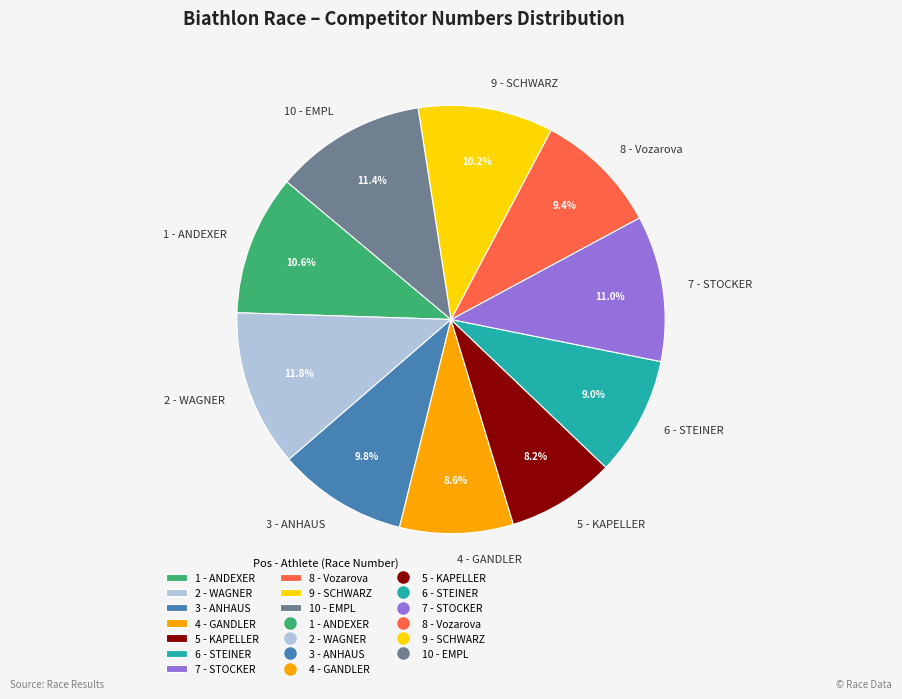

How many segments does this pie chart have?

10